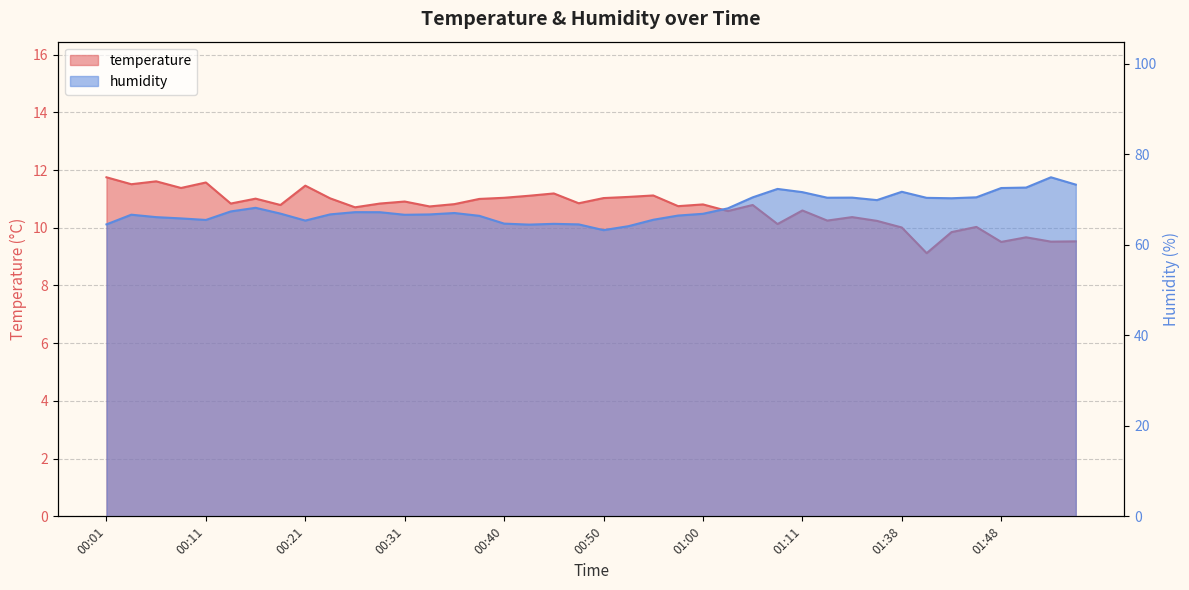

What is the label of the 9th point from the right?

01:35